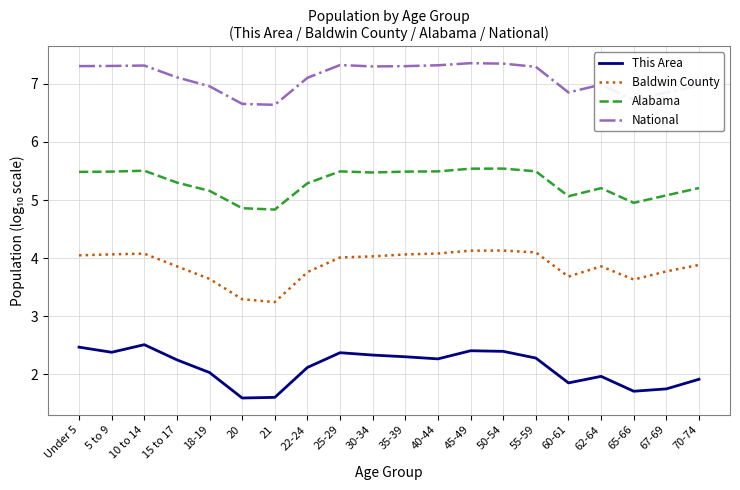

True or false: Baldwin County has a value of 6.1 at 5 to 9.

False